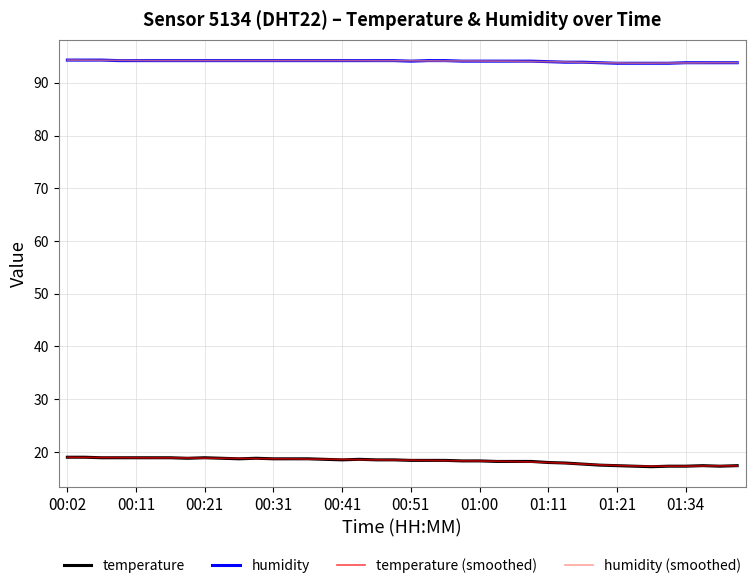

What is the maximum value shown in the chart?

94.3